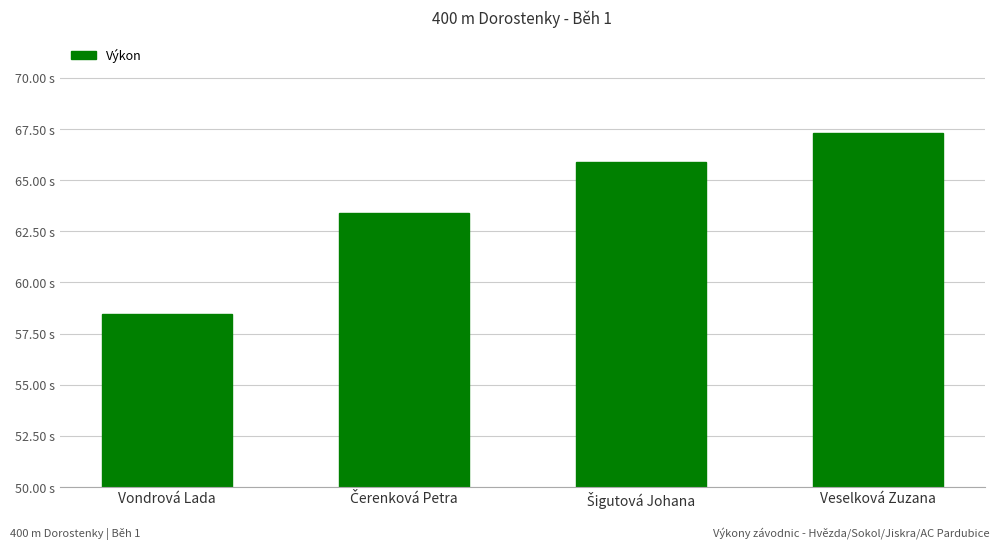

What is the maximum value shown in the chart?

67.3